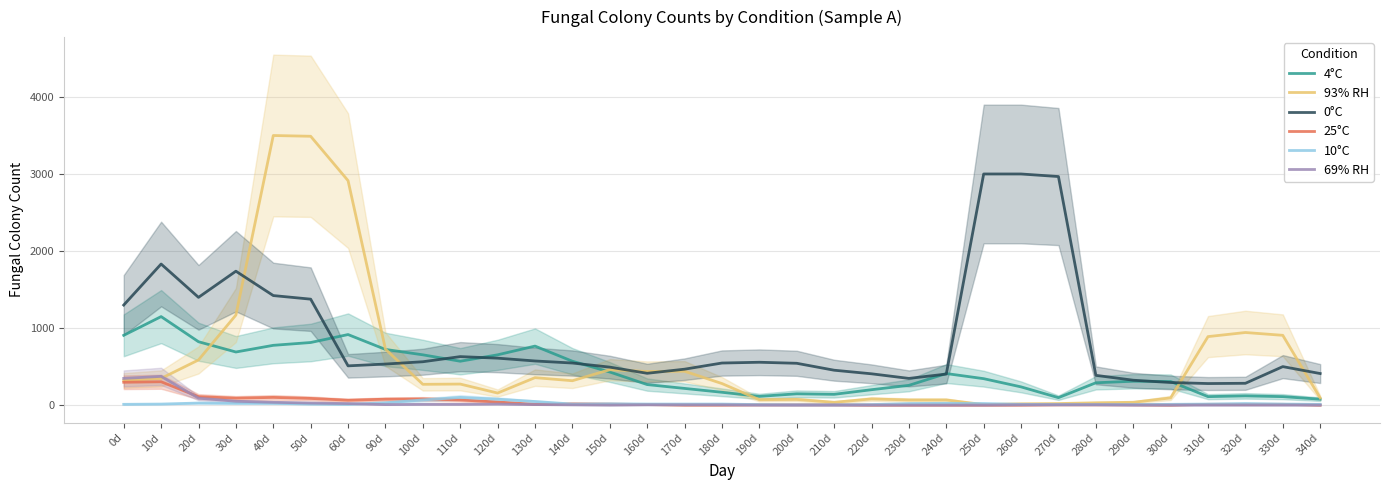

Which category has the highest value in the 93% RH series?

40d